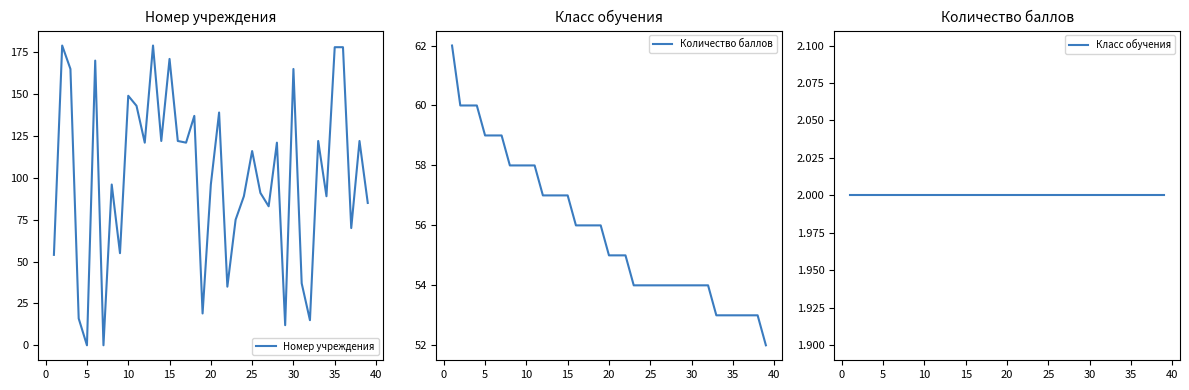

What is the highest value of the Номер учреждения series?

179